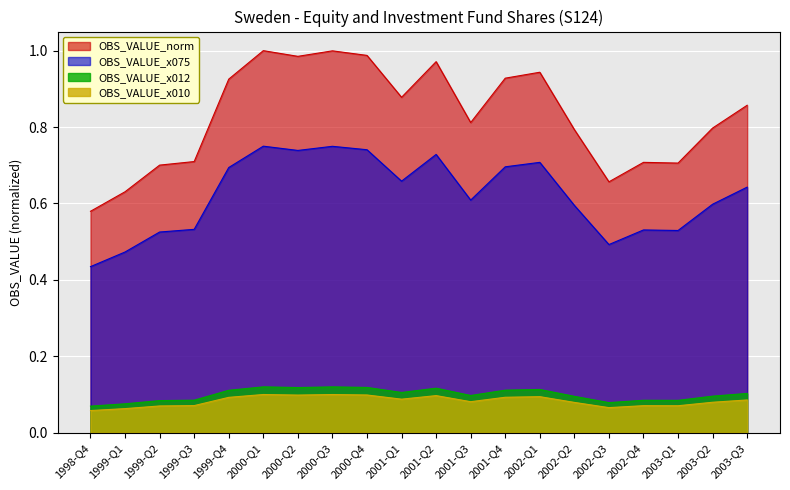

Between 2001-Q1 and 2002-Q2, which is larger?

2001-Q1